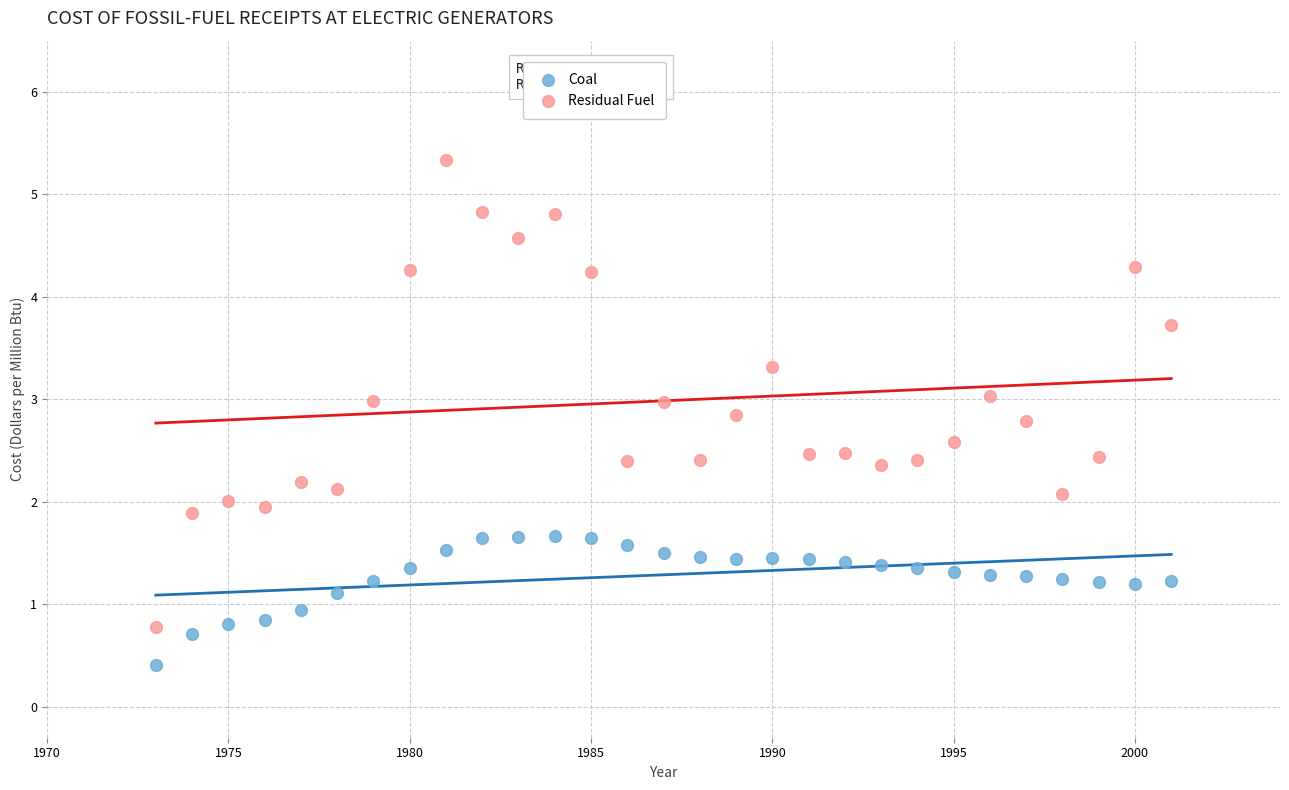

What are all the series names shown in the legend?

Coal, Residual Fuel